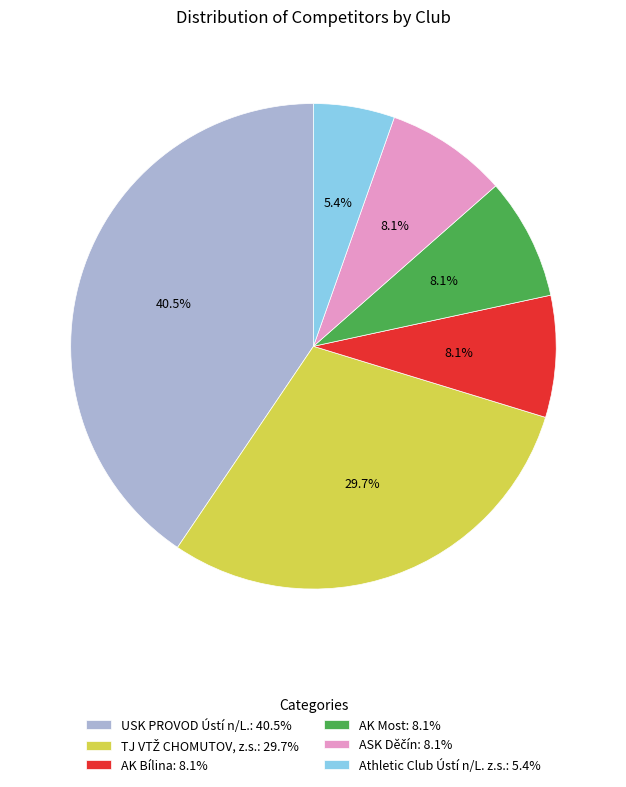

Which has a higher value, Athletic Club Ústí n/L. z.s.: 5.4% or USK PROVOD Ústí n/L.: 40.5%?

USK PROVOD Ústí n/L.: 40.5%